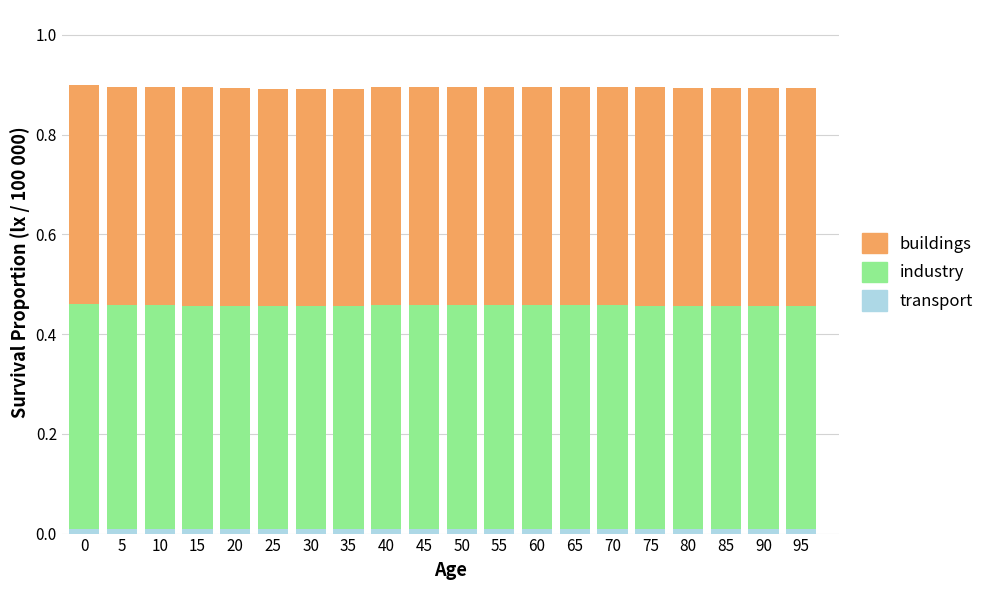

Rank the series by their maximum value, from lowest to highest.

transport, buildings, industry